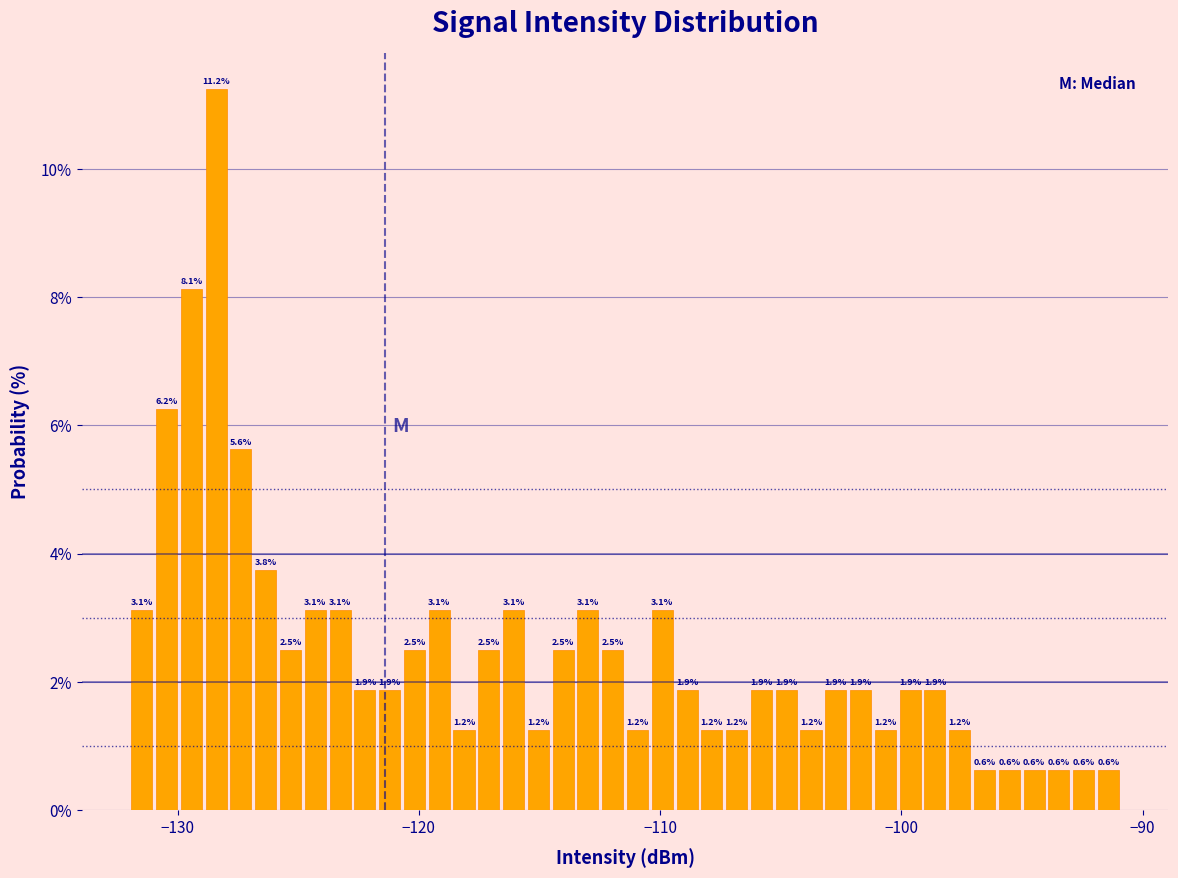

Around what value on the x-axis is the tallest bar? Give the approximate position of its centre, as read against the axis.

-128